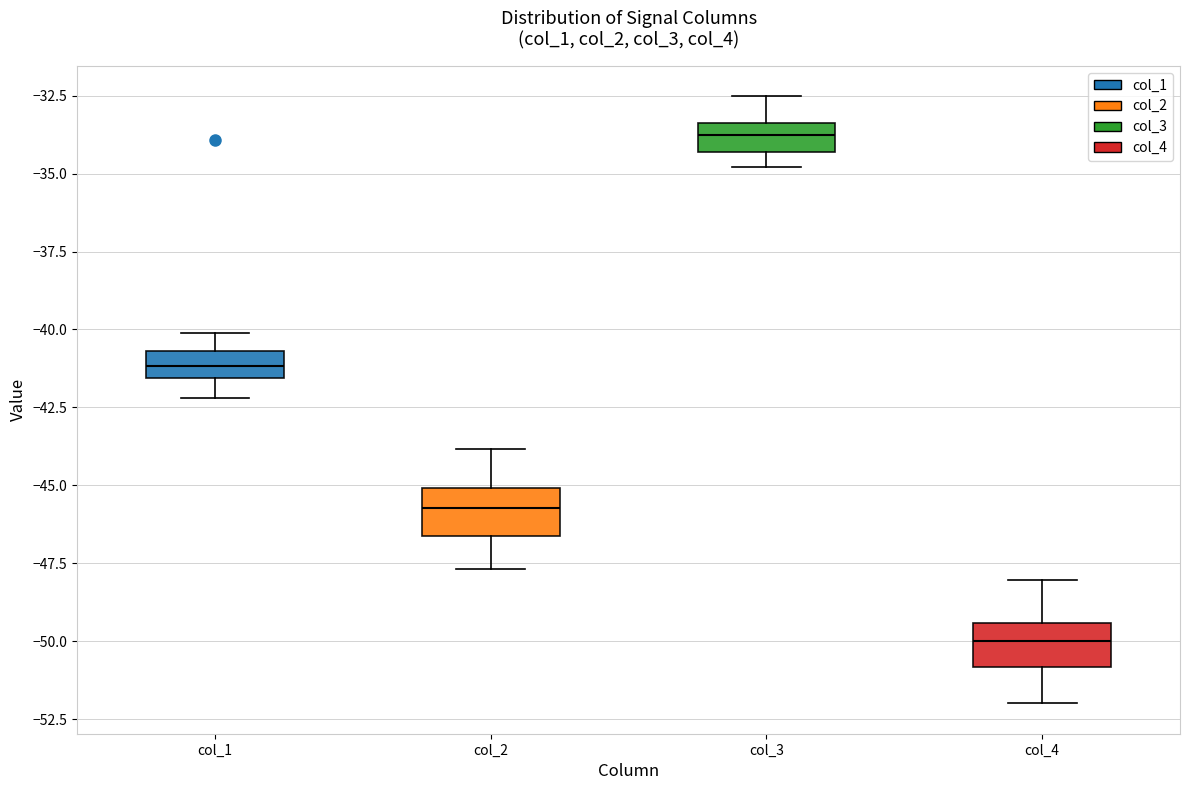

Reading left to right, transcribe this box plot: for each box, give where its median line is, the range the box spans, and where its two whiskers end, as read against the y-axis. The values are not printed on the chart, so give them approximately, as read against the axis.

col_1: median -41.0, box -41.5 to -40.5, whiskers -42.0 to -40.0
col_2: median -45.5, box -46.5 to -45.0, whiskers -47.5 to -44.0
col_3: median -34.0, box -34.5 to -33.5, whiskers -35.0 to -32.5
col_4: median -50.0, box -51.0 to -49.5, whiskers -52.0 to -48.0